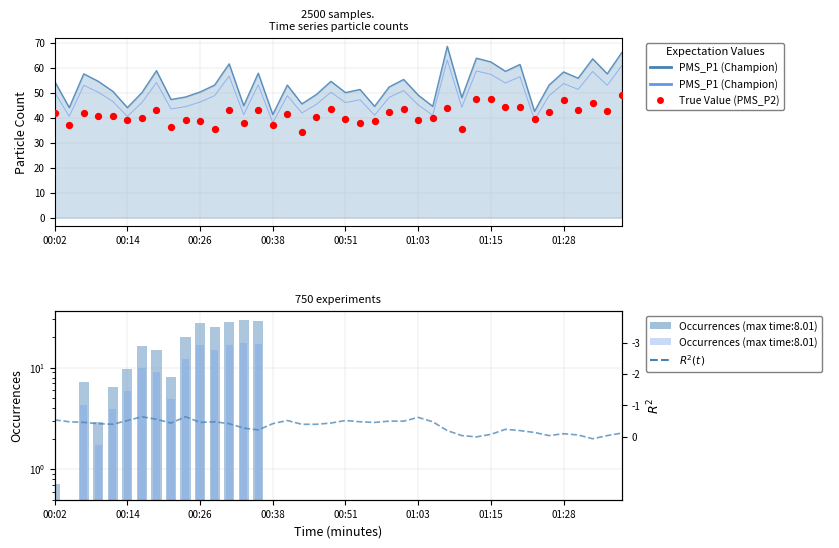

Is the value of PMS_P1 (Champion) at 20 greater than the value of True Value (PMS_P2) at 9?

Yes